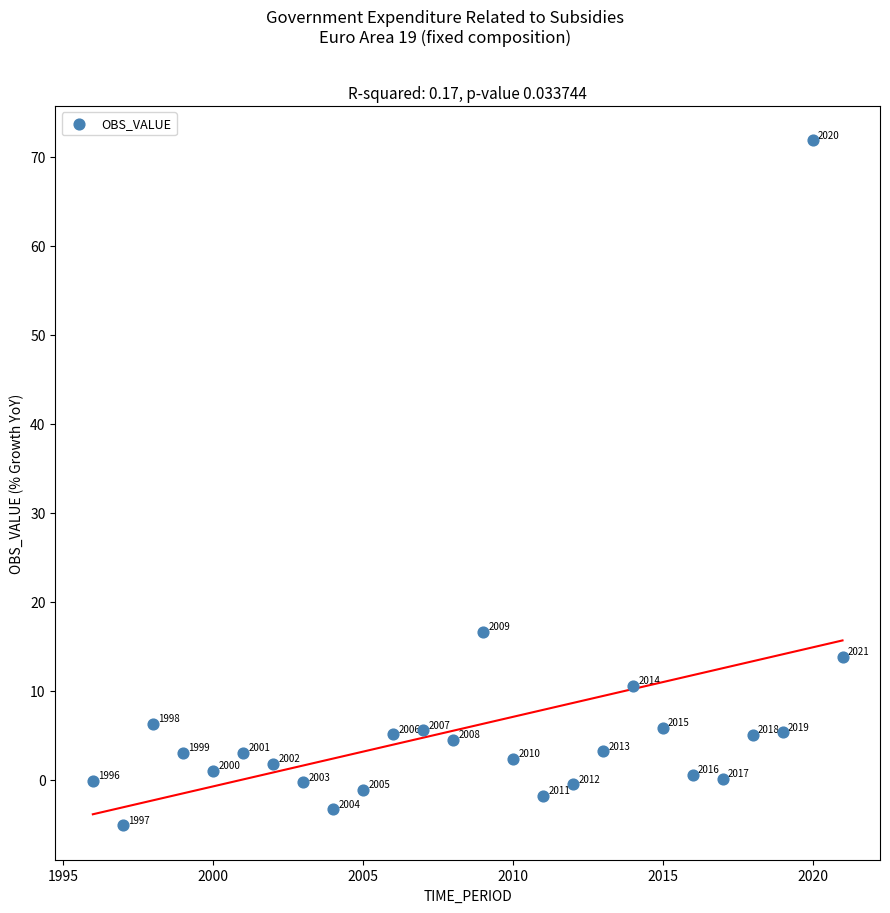

What is the range of Y values (max minus min)?

77.0